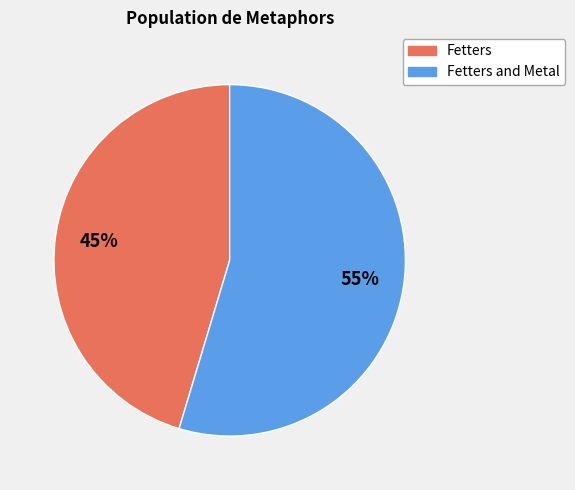

Which category accounts for the majority?

Fetters and Metal